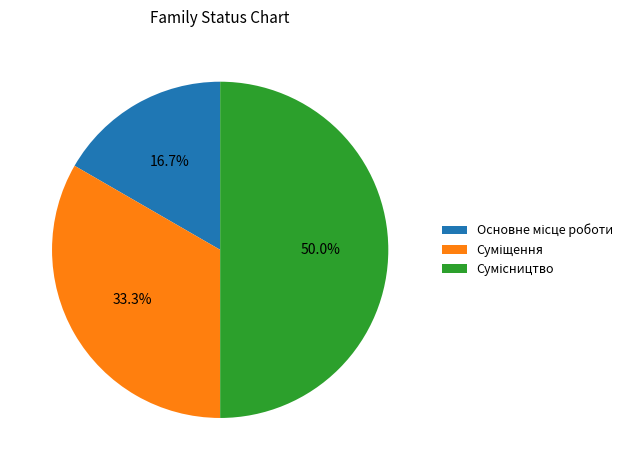

Which category has the biggest portion of the pie?

Сумісництво